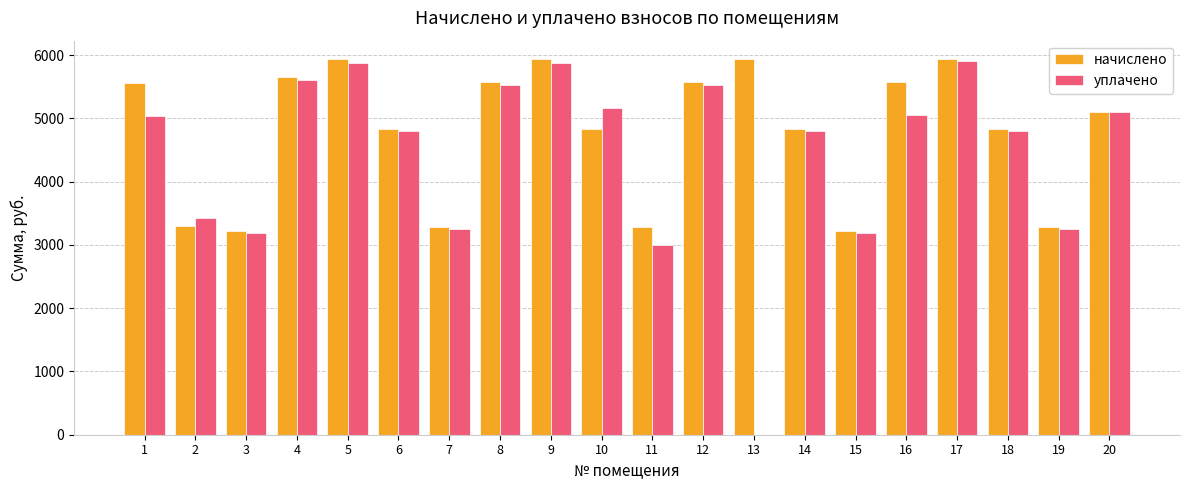

Between 1 and 17, which series saw the biggest shift?

уплачено